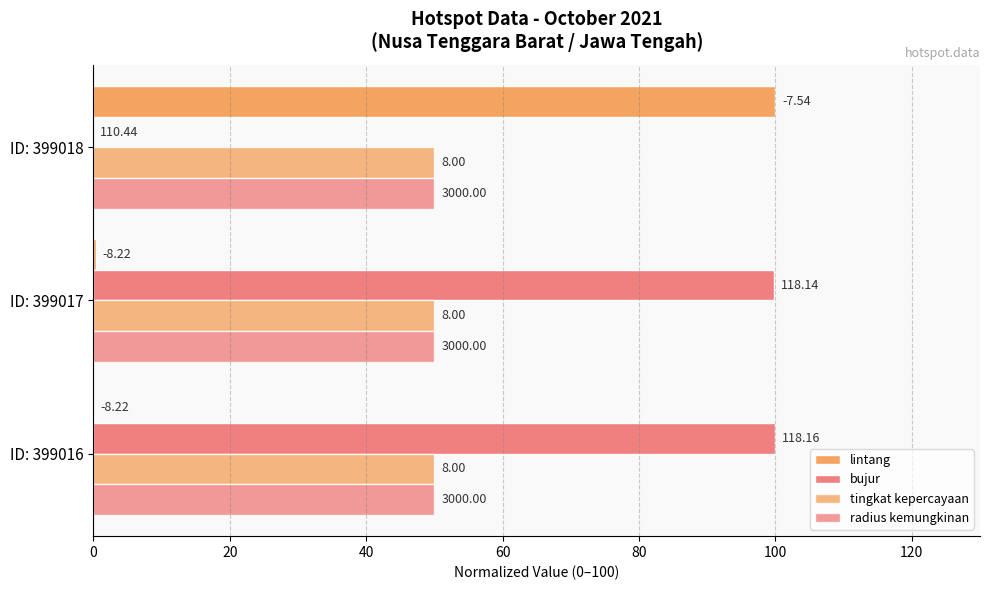

How many data points does each series have?

3